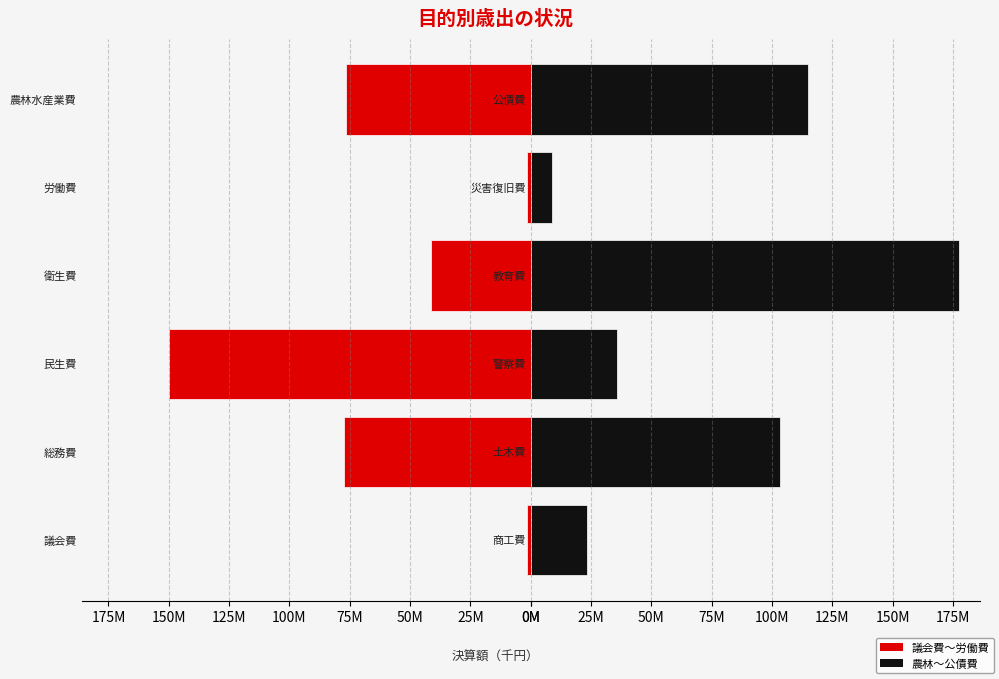

The 民生・衛生等 series shows 2515817 at 労働費. True or false?

False